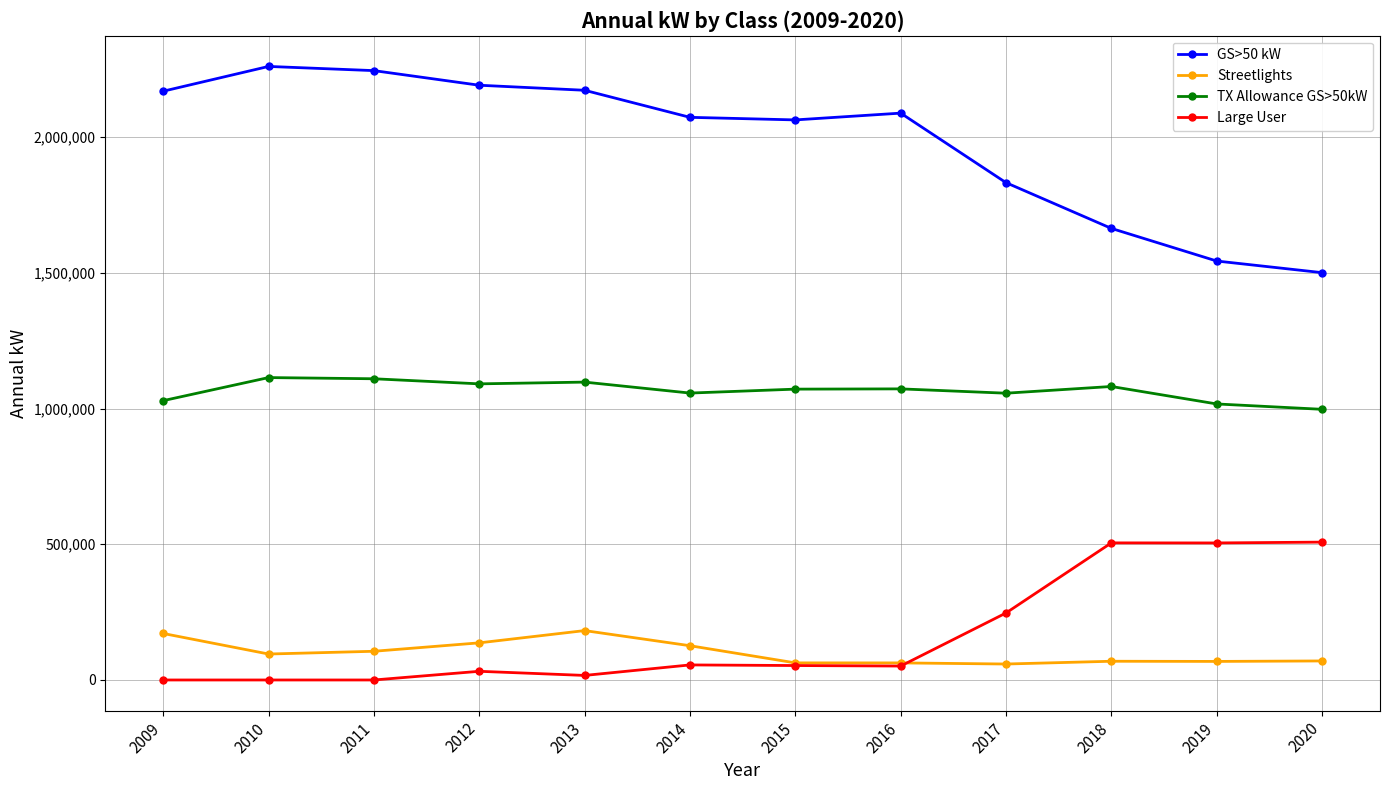

What are all the series names shown in the legend?

GS>50 kW, Streetlights, TX Allowance GS>50kW, Large User